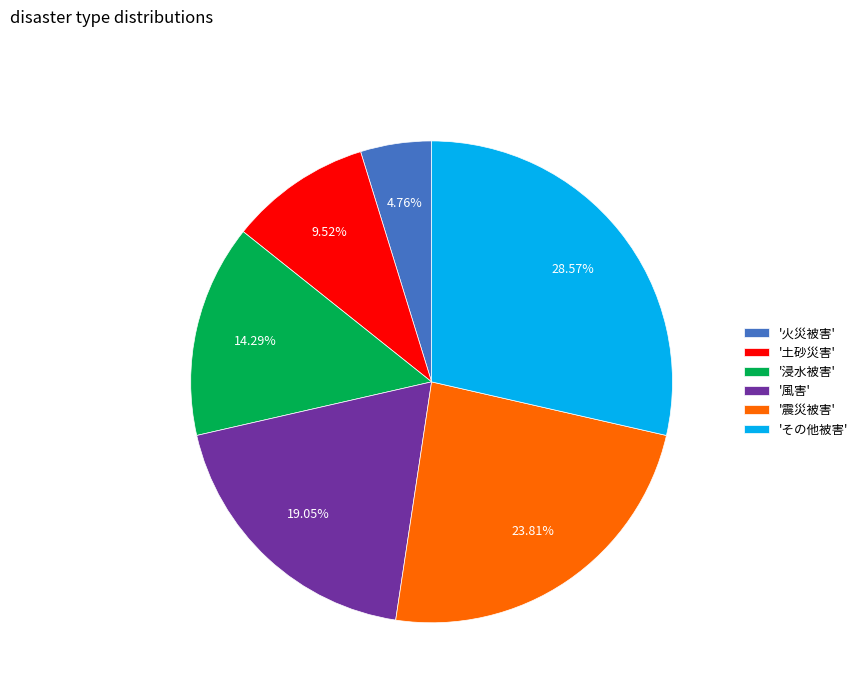

Is '震災被害' the majority of the pie?

No